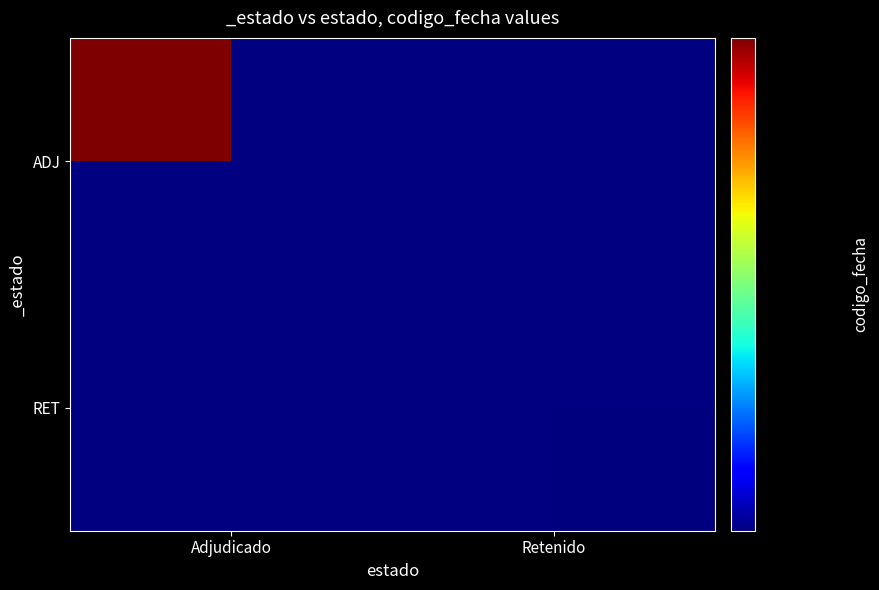

The value of RET at Retenido is 809355471.4. True or false?

False